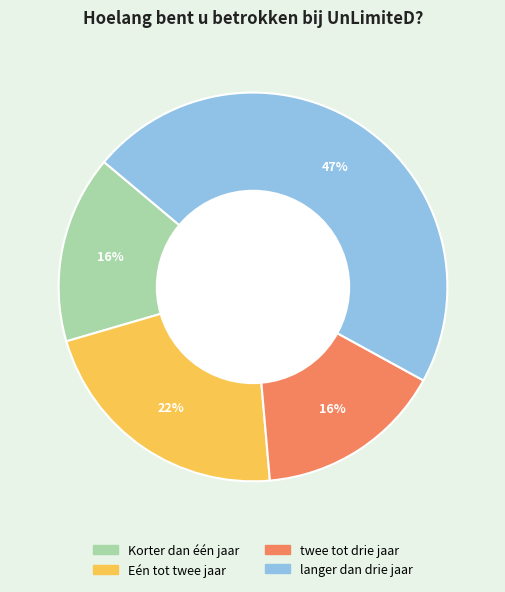

To the nearest percent, what portion does twee tot drie jaar represent?

16%